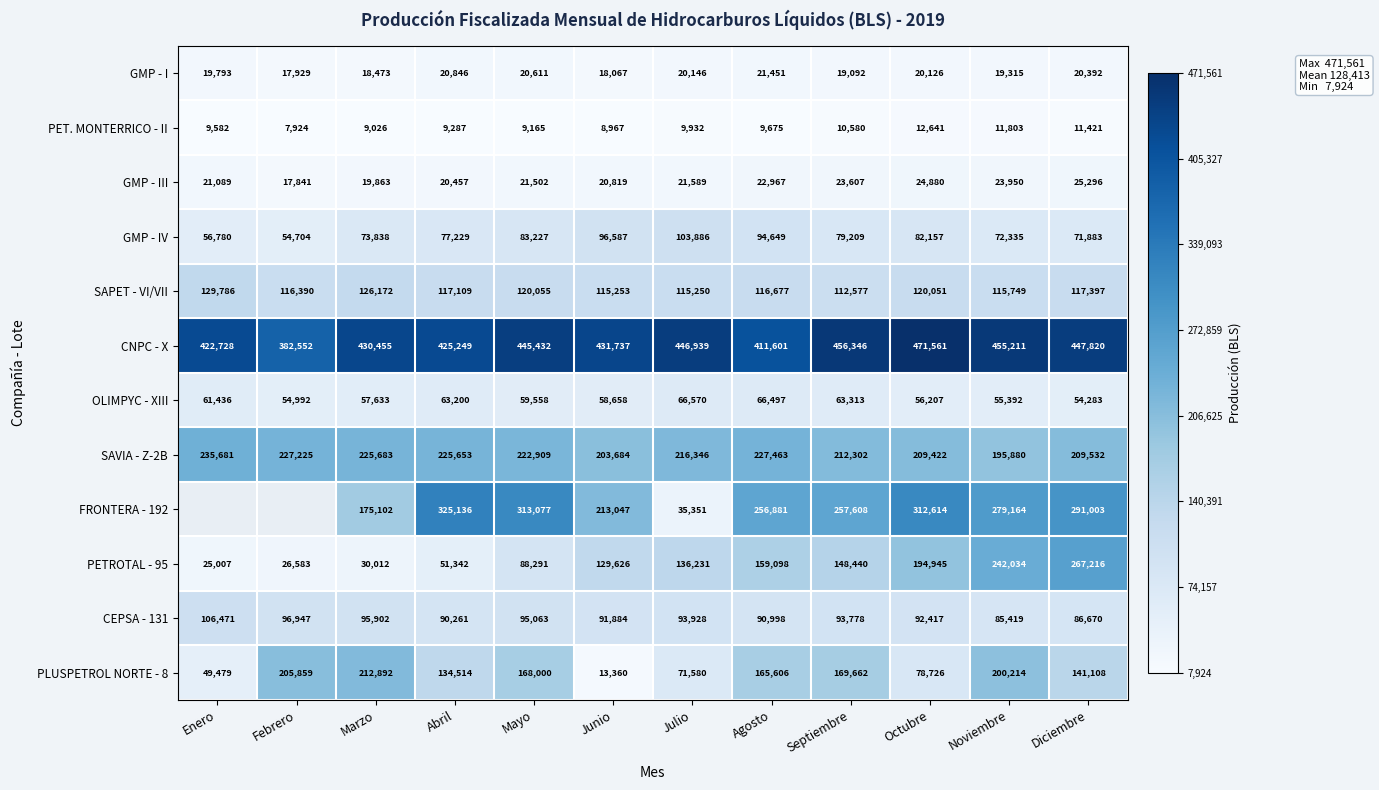

Which category has the lowest value in the SAPET - VI/VII series?

Septiembre